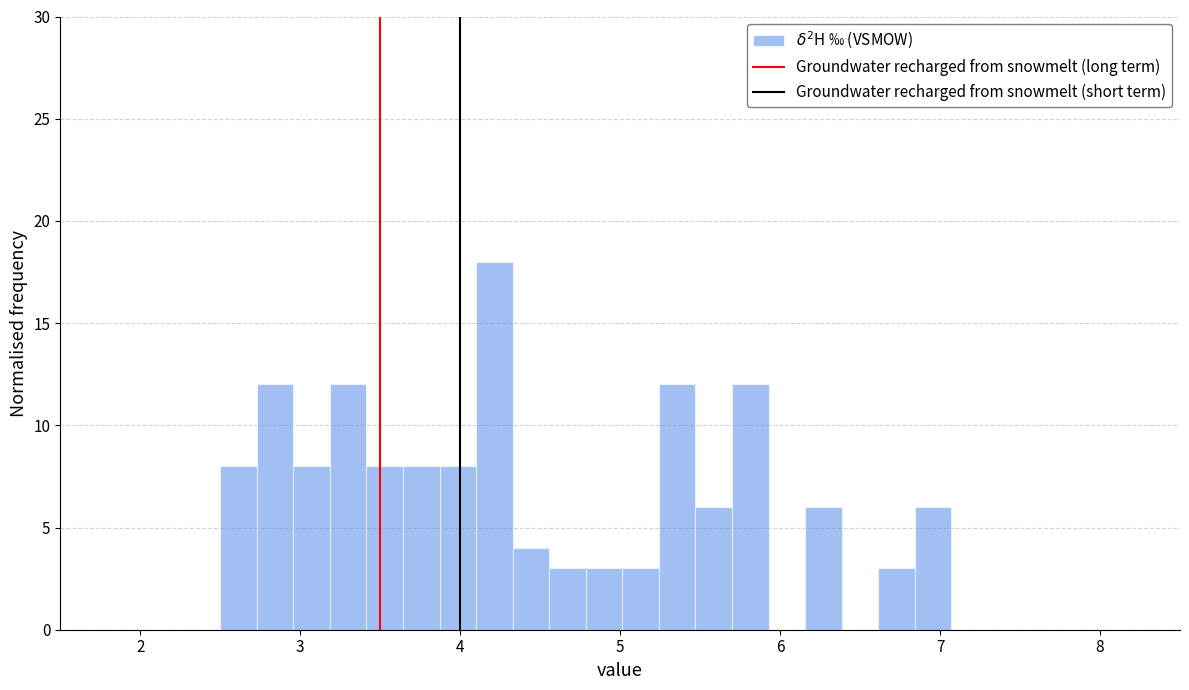

Around what value on the x-axis is the tallest bar? Give the approximate position of its centre, as read against the axis.

4.2